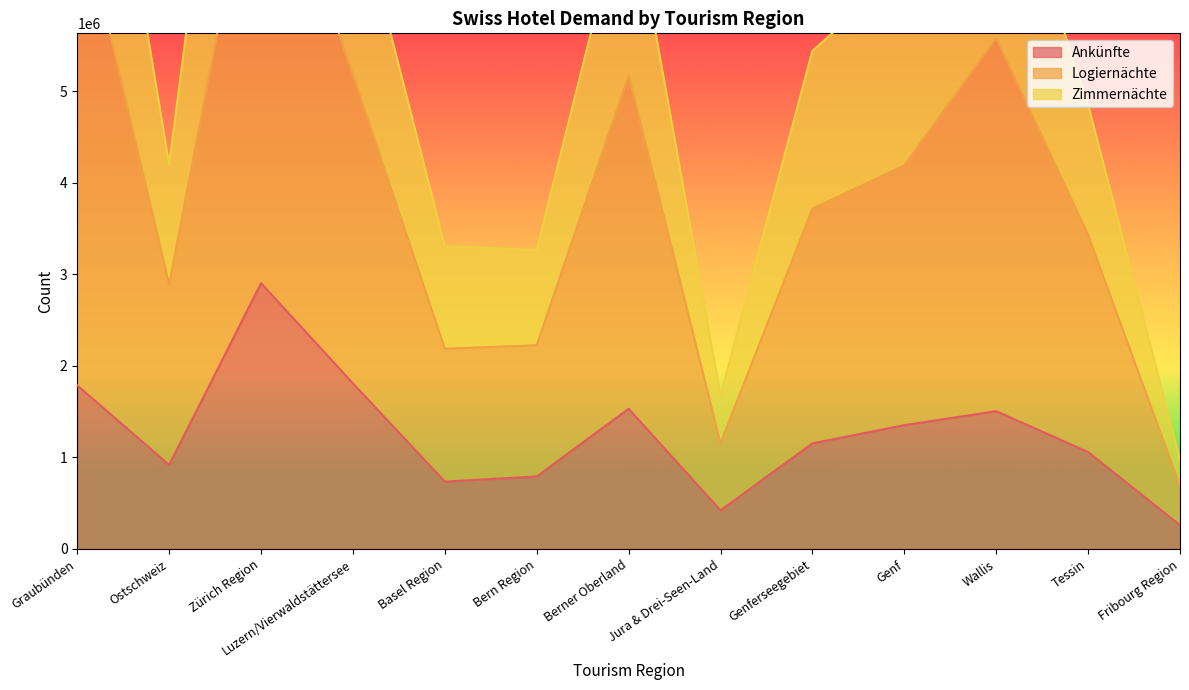

Reading left to right, extract all data points from this chart.

Ankünfte: Graubünden=1787067	Ostschweiz=917983	Zürich Region=2903986	Luzern/Vierwaldstättersee=1808766	Basel Region=736209	Bern Region=791789	Berner Oberland=1531992	Jura & Drei-Seen-Land=421375	Genferseegebiet=1153755	Genf=1352589	Wallis=1505385	Tessin=1058948	Fribourg Region=259143
Logiernächte: Graubünden=7152689	Ostschweiz=2889960	Zürich Region=8137697	Luzern/Vierwaldstättersee=5179872	Basel Region=2188348	Bern Region=2225562	Berner Oberland=5175133	Jura & Drei-Seen-Land=1153323	Genferseegebiet=3717904	Genf=4190818	Wallis=5583199	Tessin=3431051	Fribourg Region=689687
Zimmernächte: Graubünden=10296133	Ostschweiz=4198007	Zürich Region=11967384	Luzern/Vierwaldstättersee=7247976	Basel Region=3308631	Bern Region=3266220	Berner Oberland=7292265	Jura & Drei-Seen-Land=1677154	Genferseegebiet=5443010	Genf=6331294	Wallis=7901913	Tessin=4857223	Fribourg Region=973359